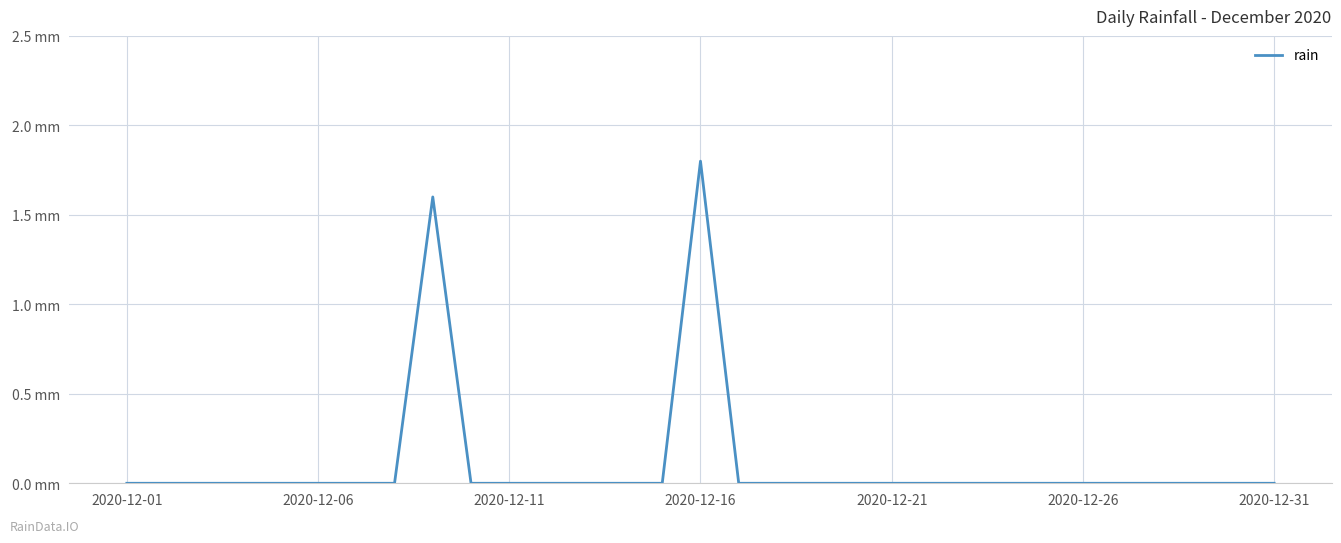

Does the chart have visible grid lines?

Yes